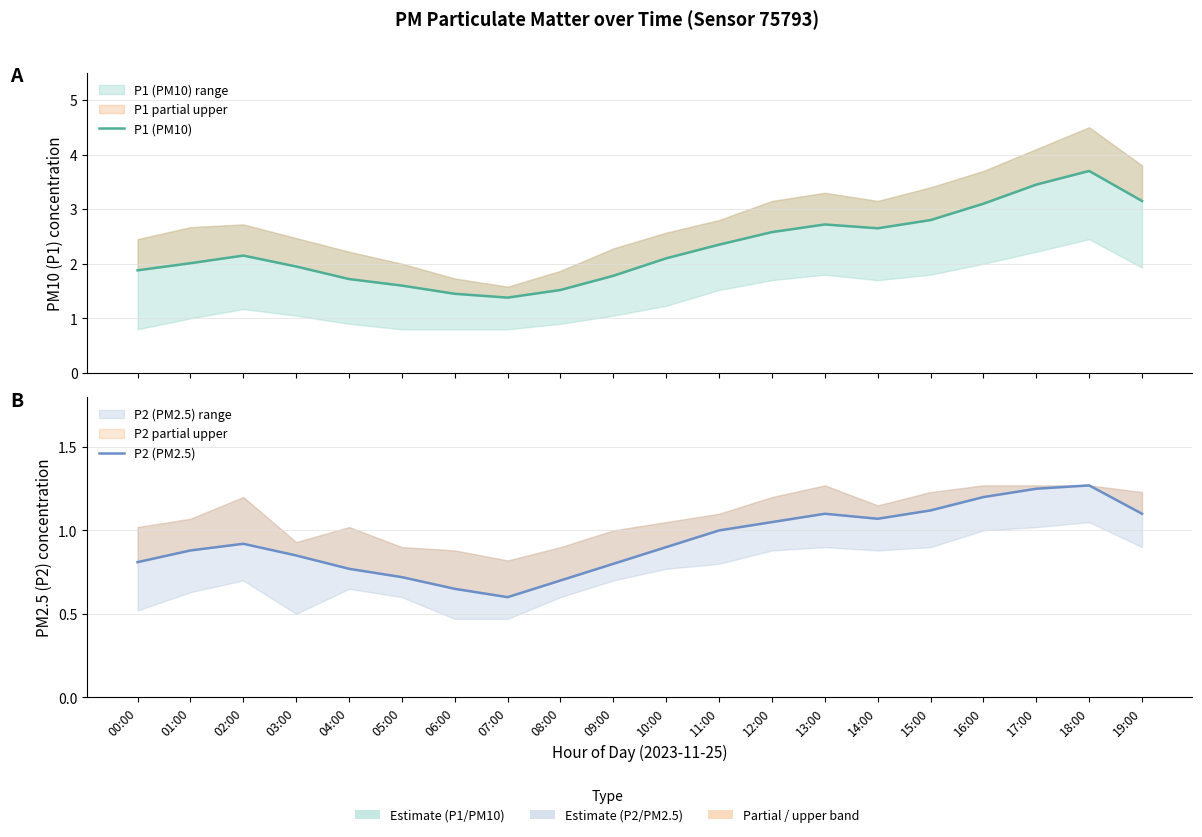

True or false: P1 (PM10) has a value of 2.7 at 13:00.

True